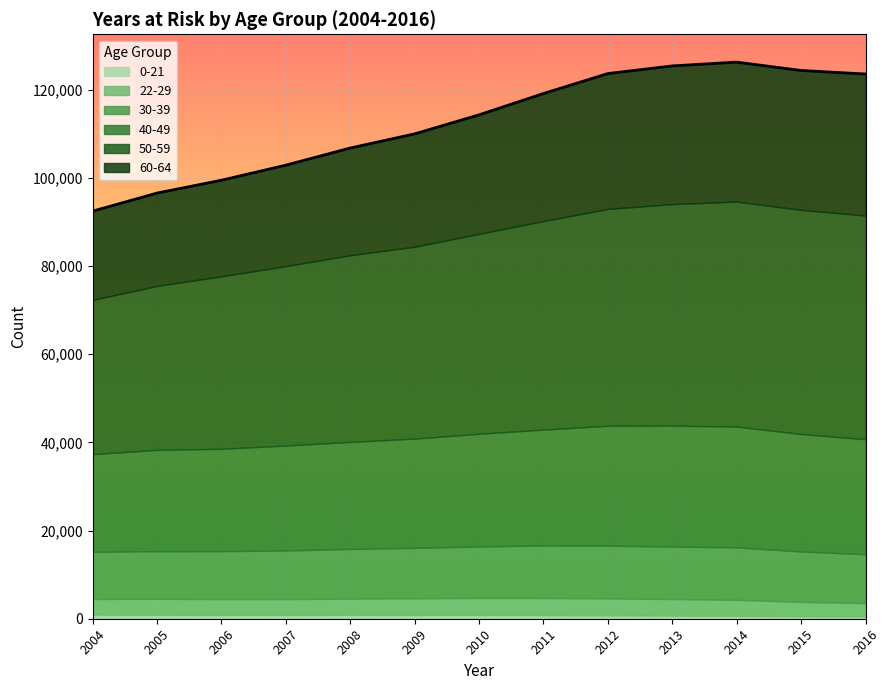

At which label does 50-59 reach its minimum?

2004